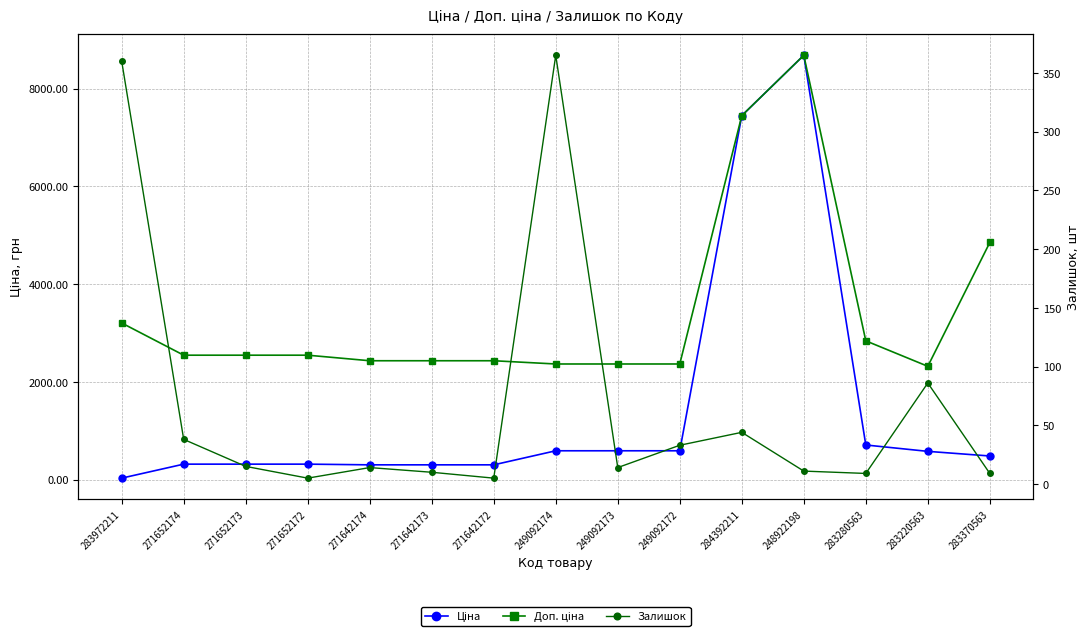

What is the value of the Ціна point at the 13th from the left?

710.0